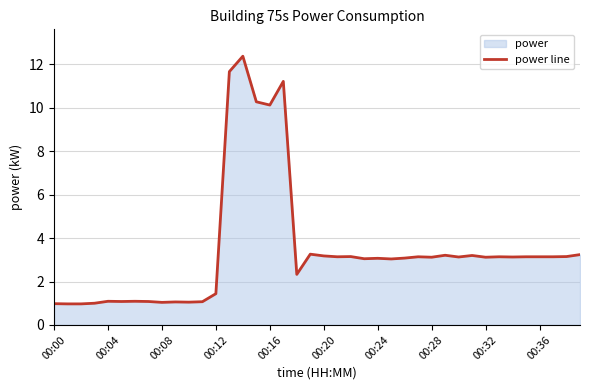

Where is the data nearest to the value 6?

19